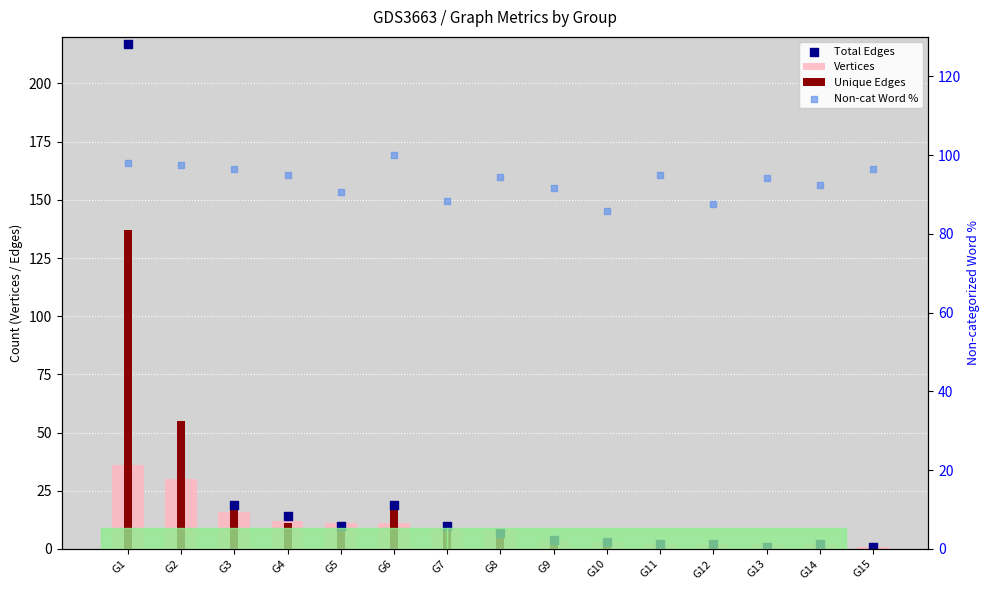

Is the value of Vertices at G14 greater than the value of Unique Edges at G6?

No